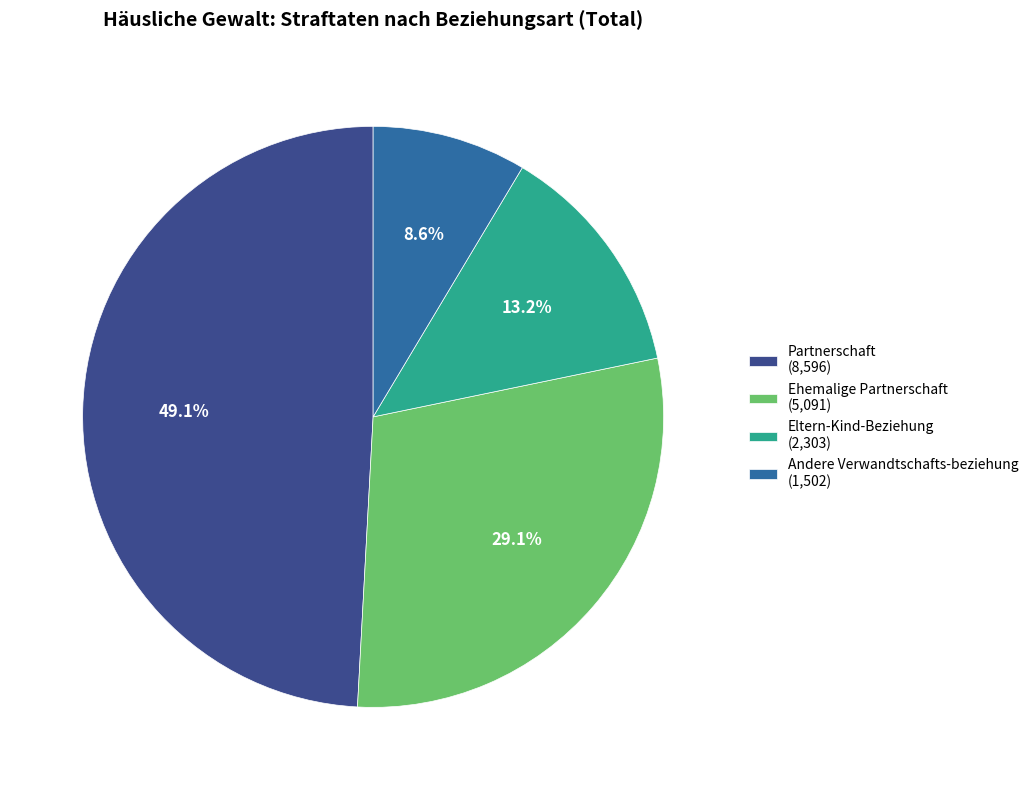

What is the largest slice in the pie chart?

Partnerschaft